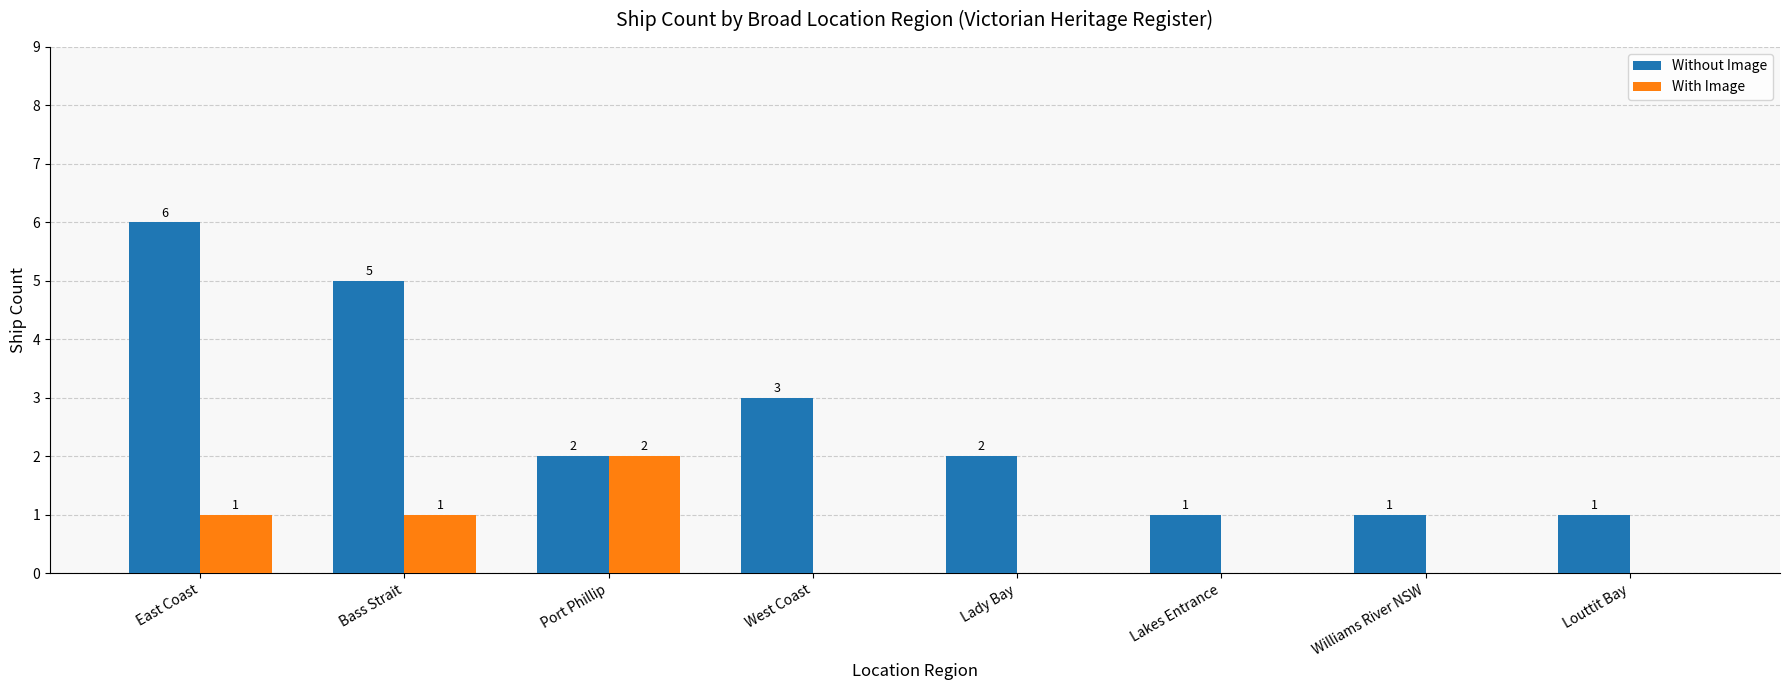

The value of Without Image at Lady Bay is 4. True or false?

False